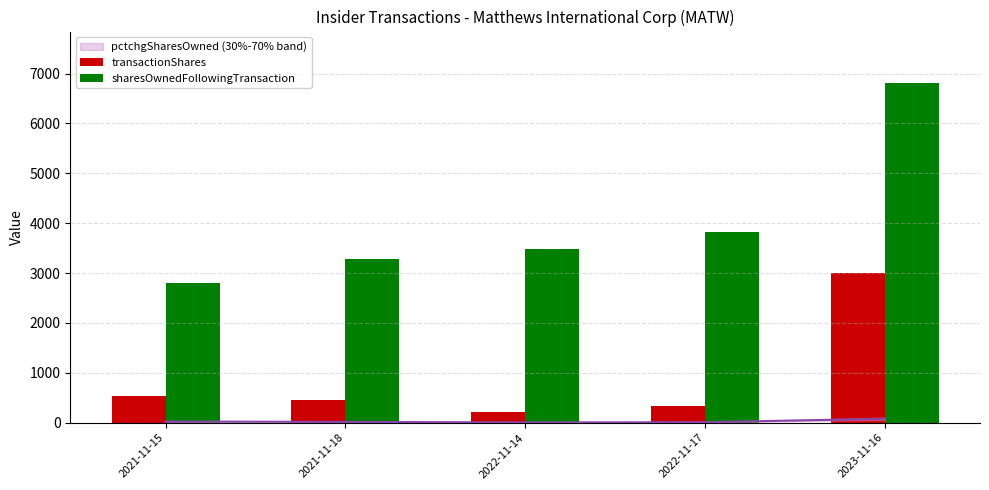

Reading left to right, what are all the values shown in this chart?

transactionShares: 540	464	210	335	3000
sharesOwnedFollowingTransaction: 2810	3274	3484	3819	6819